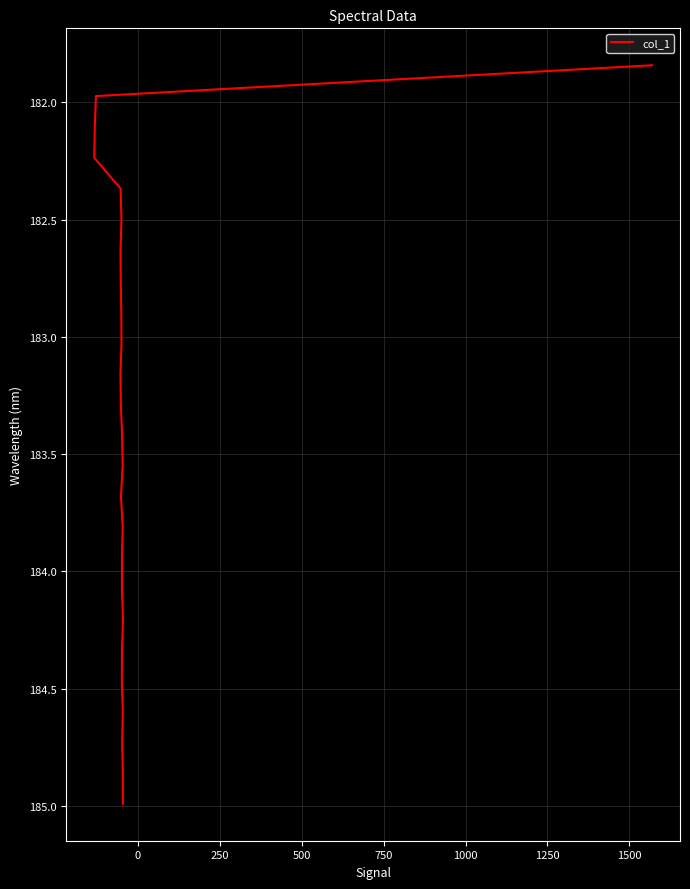

How many data points are less than 183?

9